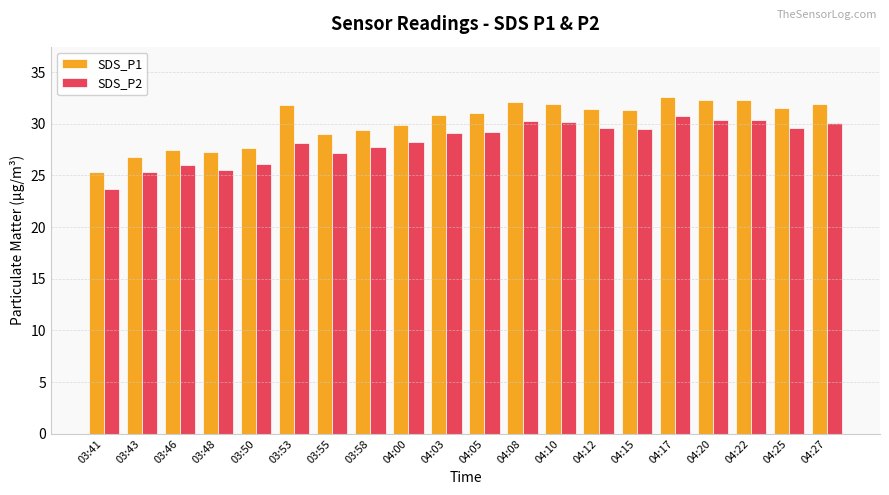

What is the spread (max minus min) of values at 04:20?

2.0